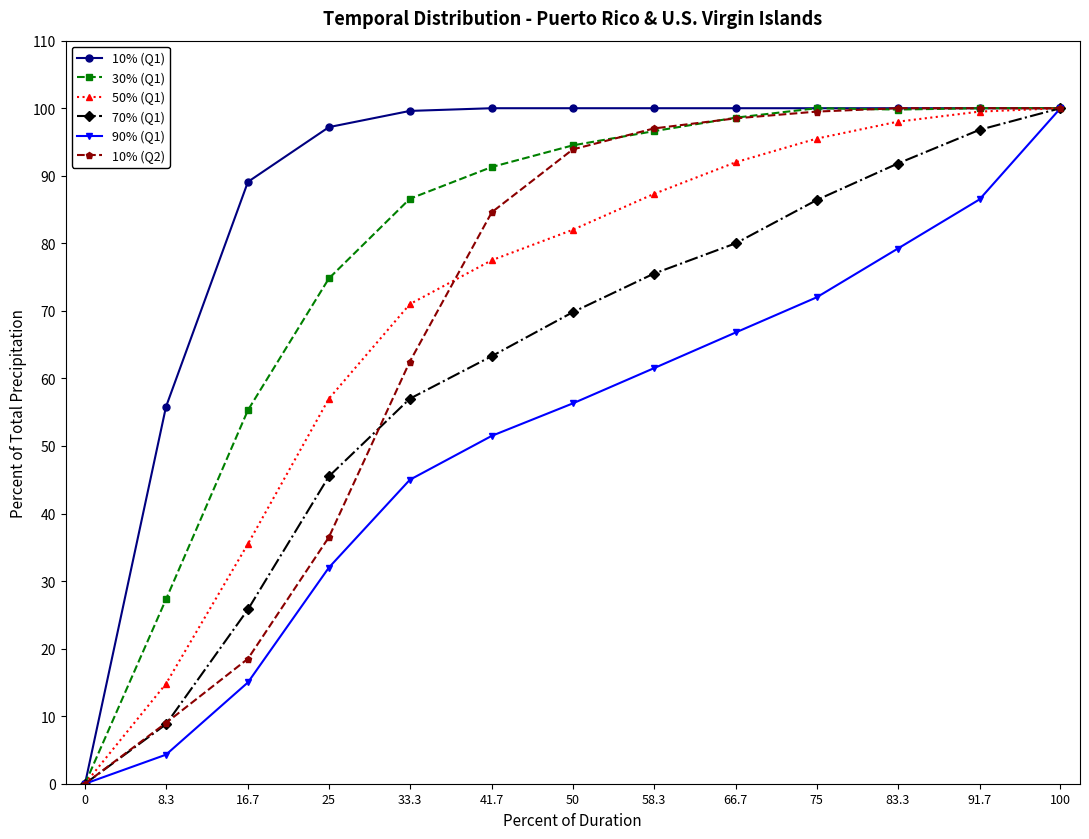

True or false: 10% (Q2) has a value of 0.0 at 0.

True